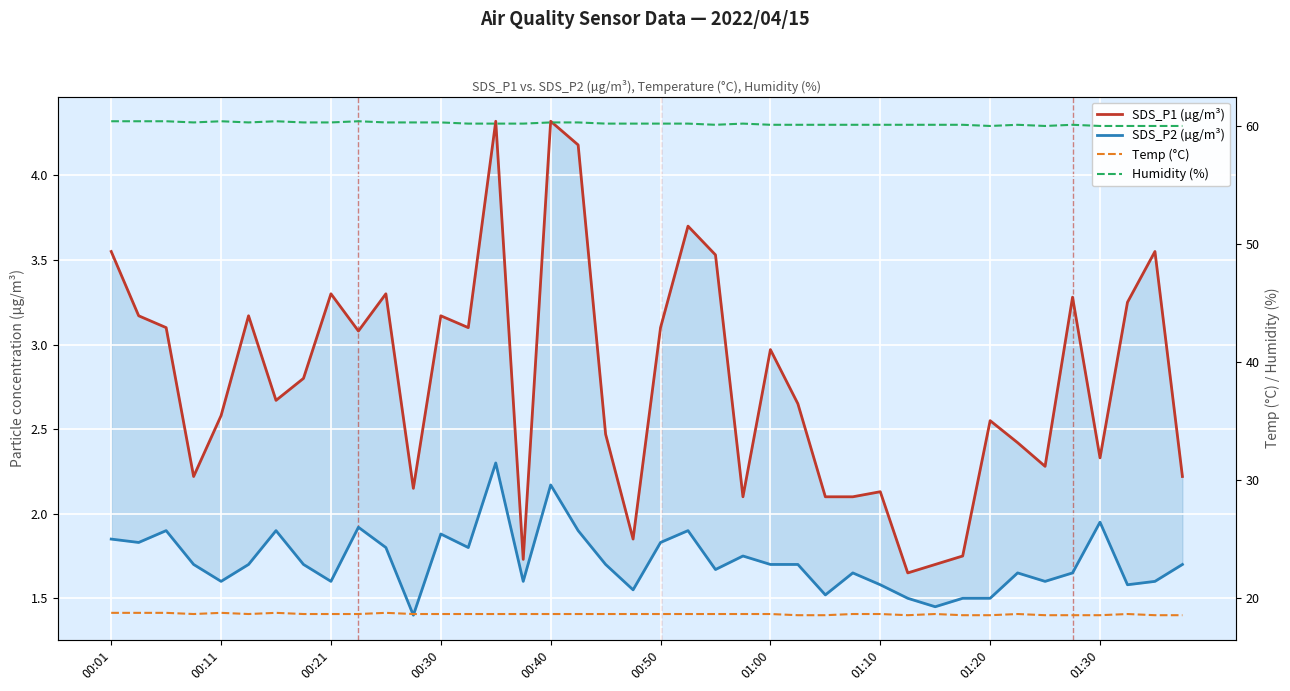

Which series changed the most between 00:30 and 01:20?

SDS_P1 (µg/m³)